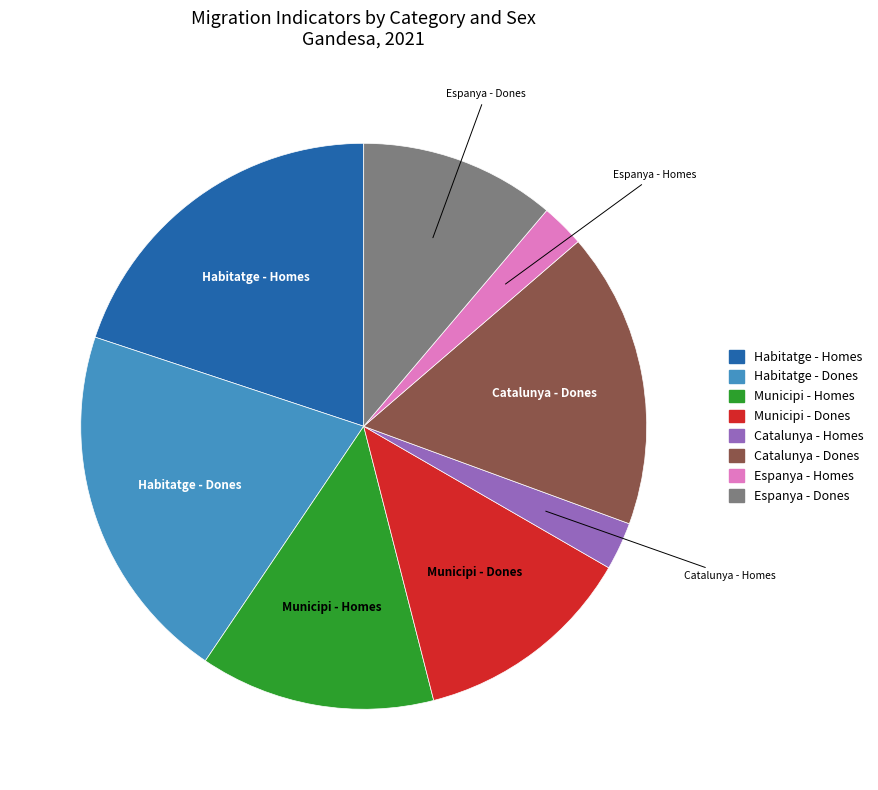

Approximately how many times larger is the value at Municipi - Dones compared to Espanya - Homes?

5.1